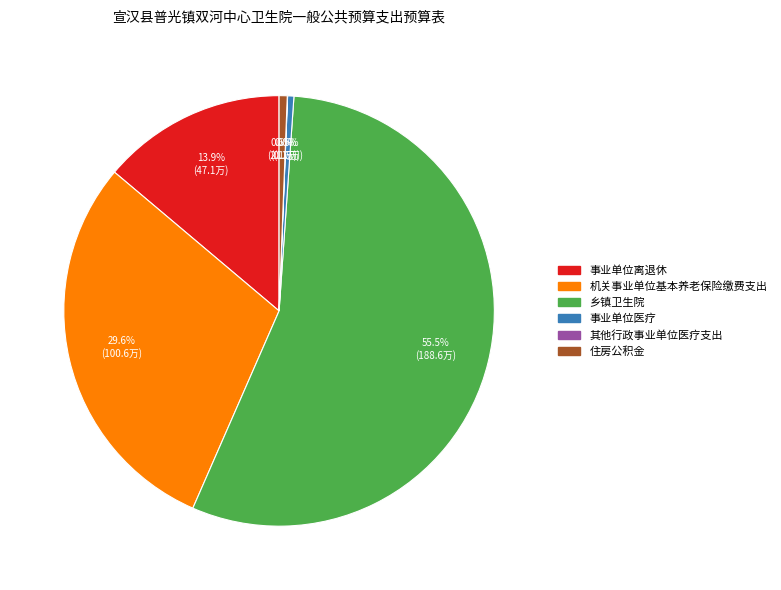

What percentage is NOT represented by 事业单位离退休?

86.1%